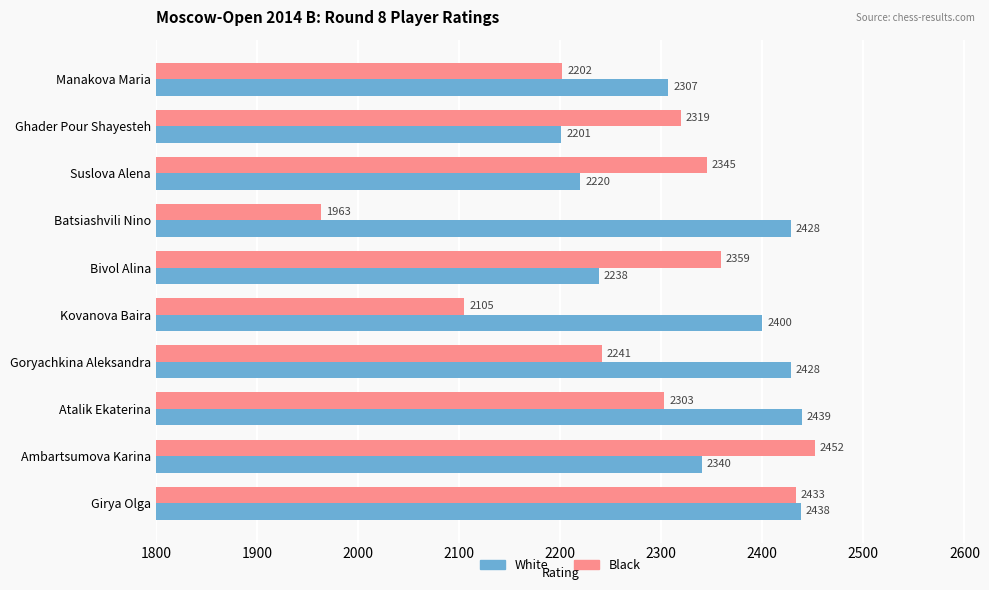

At which category is the sum across all series the highest?

Girya Olga